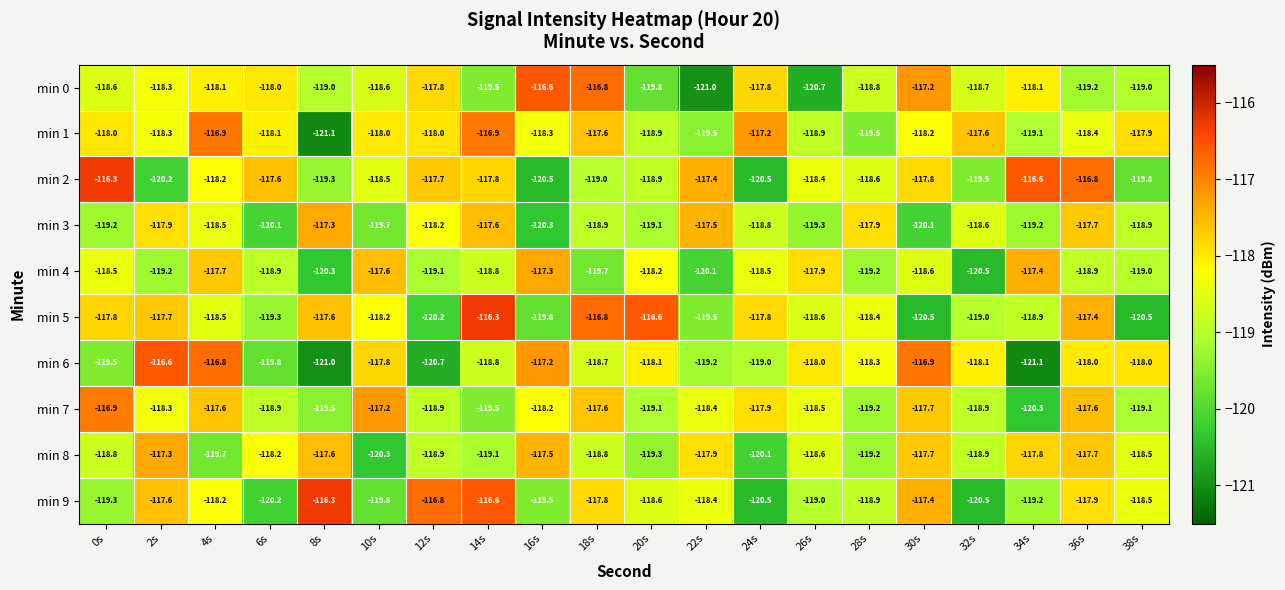

What is the average value of the min 7 series?

-118.5